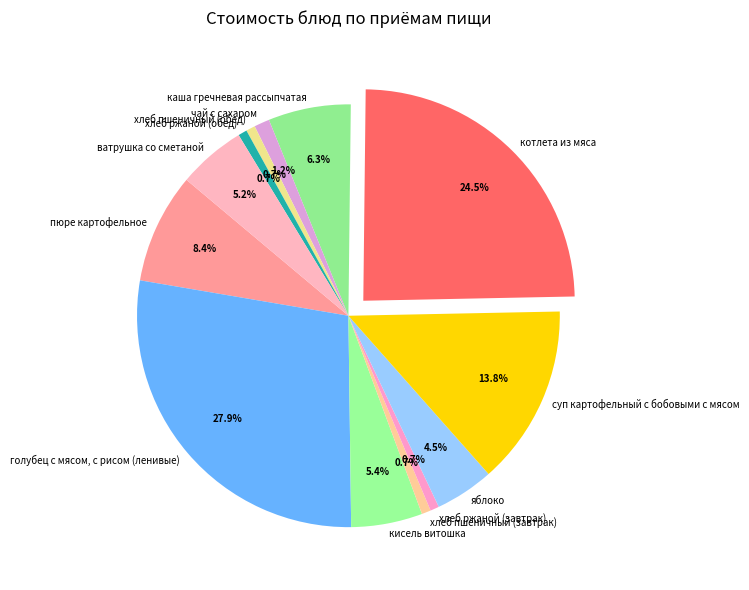

Count the number of slices in the pie.

13